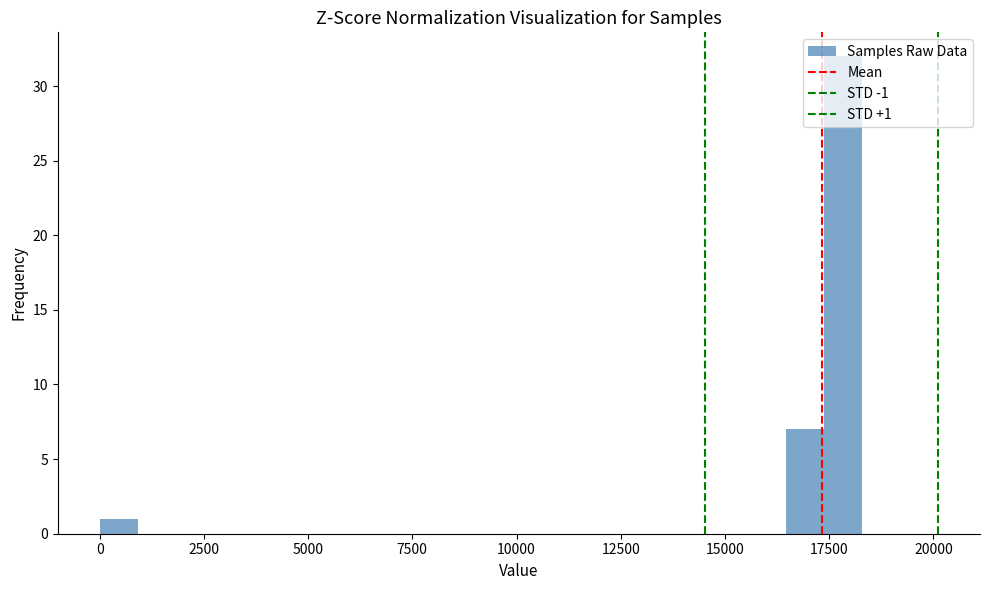

Around what value on the x-axis is the tallest bar? Give the approximate position of its centre, as read against the axis.

18000